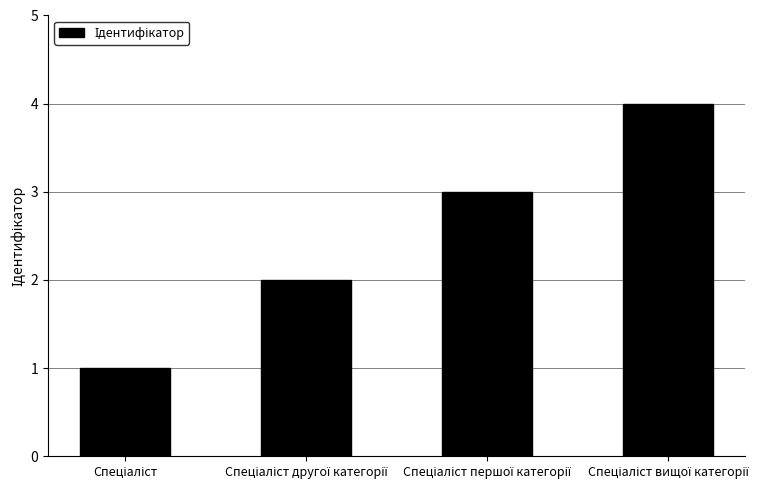

What is the greatest value displayed?

4